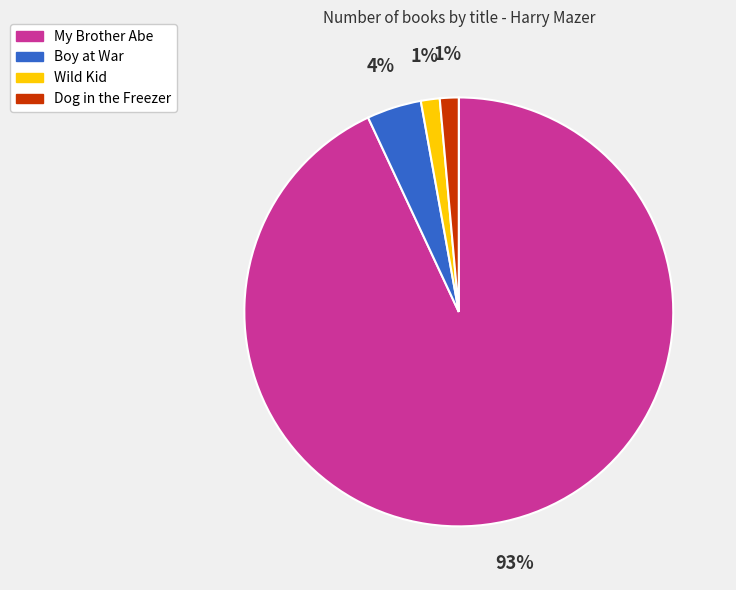

To the nearest percent, what is the average slice percentage?

25%